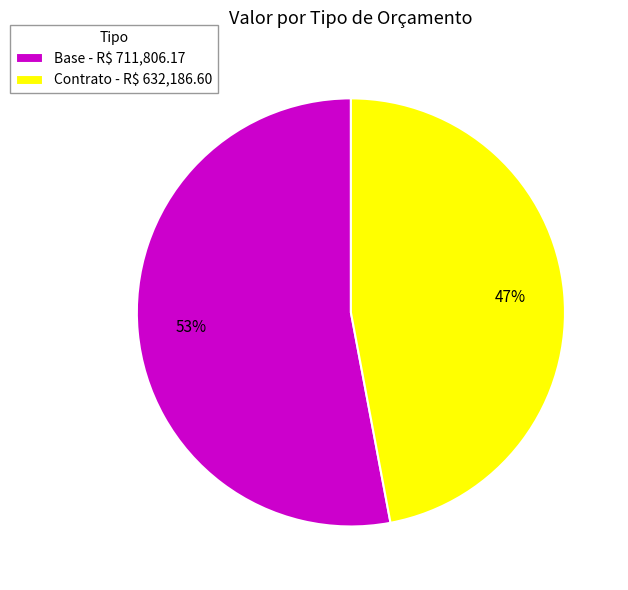

To the nearest percent, what is the average slice percentage?

50%